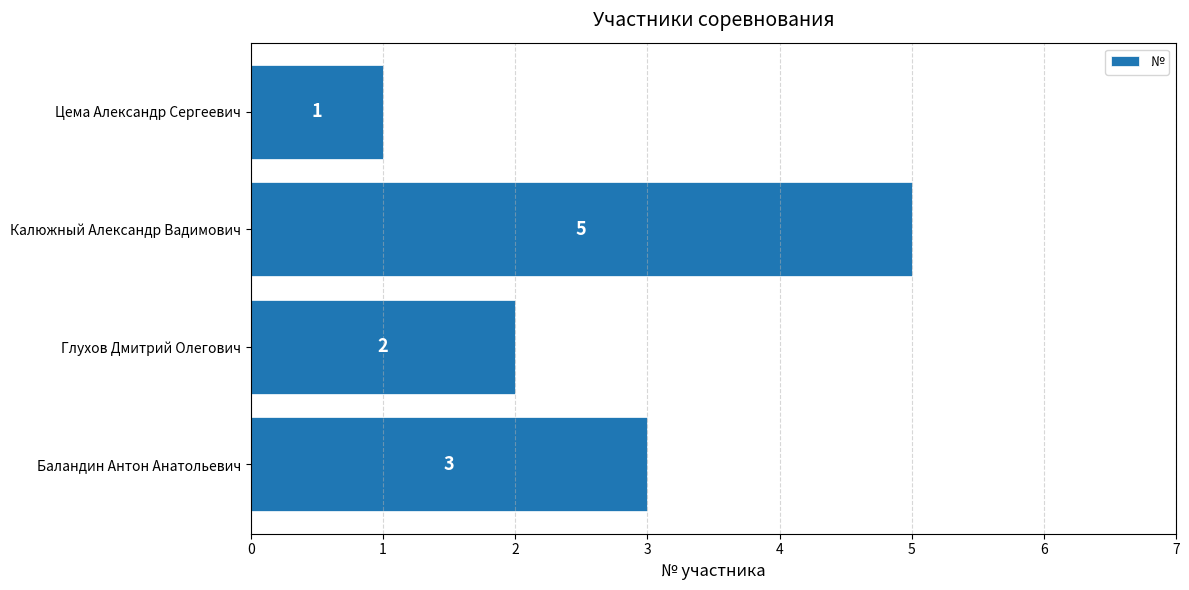

Which has a higher value, Калюжный Александр Вадимович or Баландин Антон Анатольевич?

Калюжный Александр Вадимович